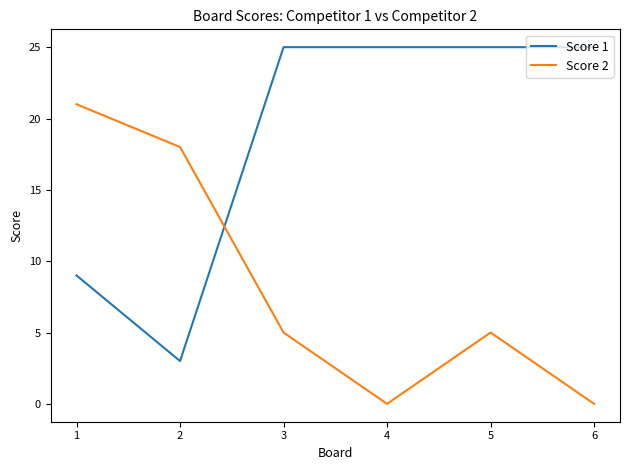

At which label does Score 2 reach its peak?

1